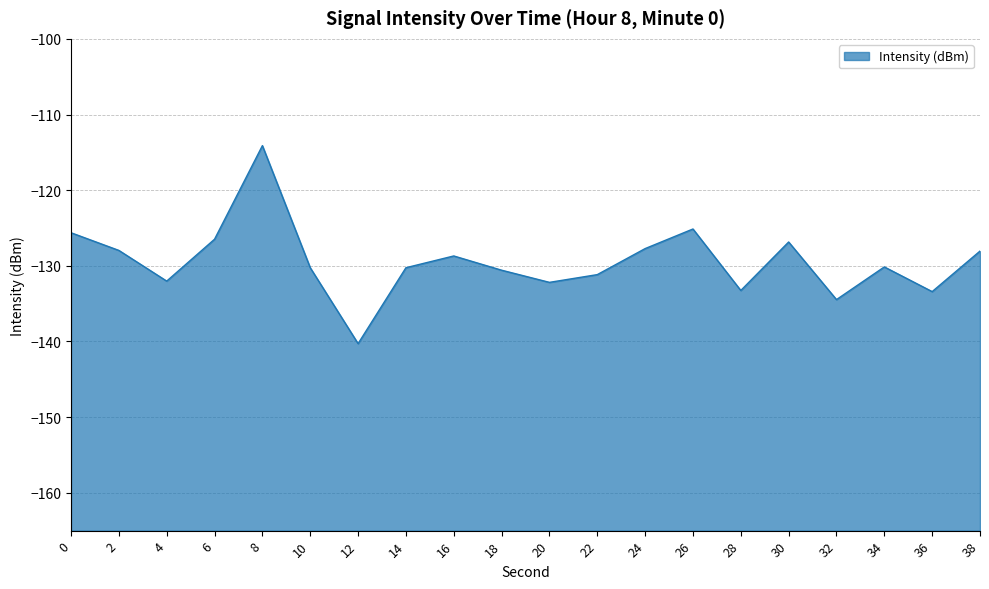

What is the change in value from 20 to 32?

-2.3